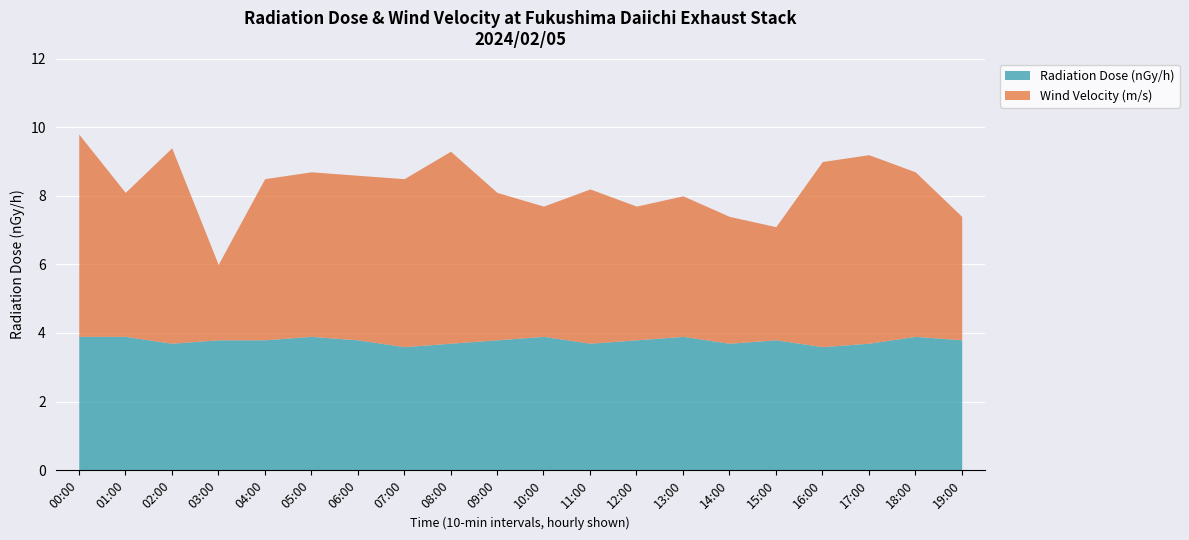

How many times do Radiation Dose (nGy/h) and Wind Velocity (m/s) cross each other?

6